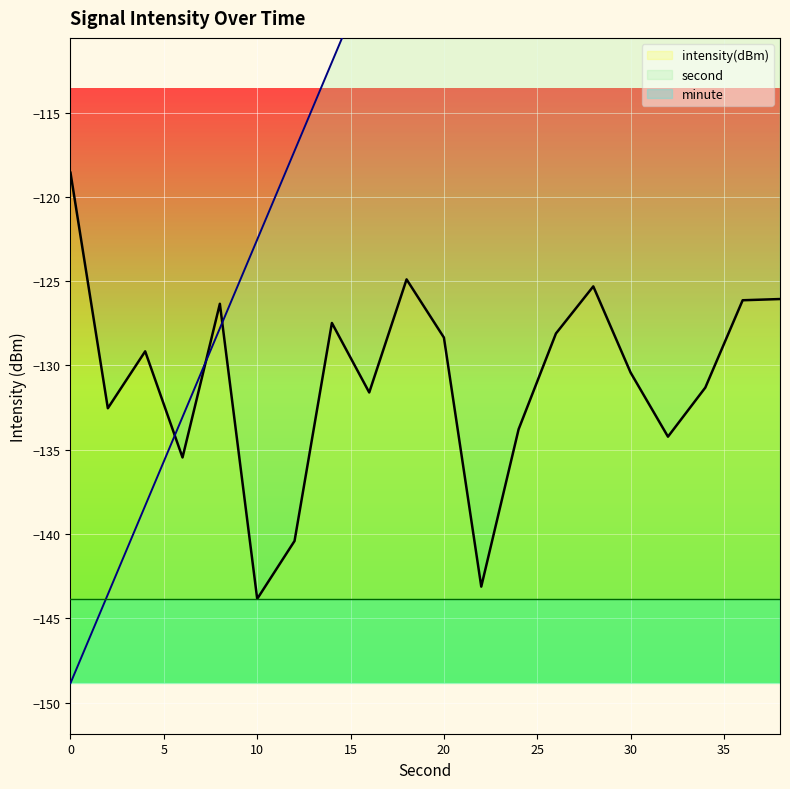

True or false: second has a value of -19.6 at 34.

False